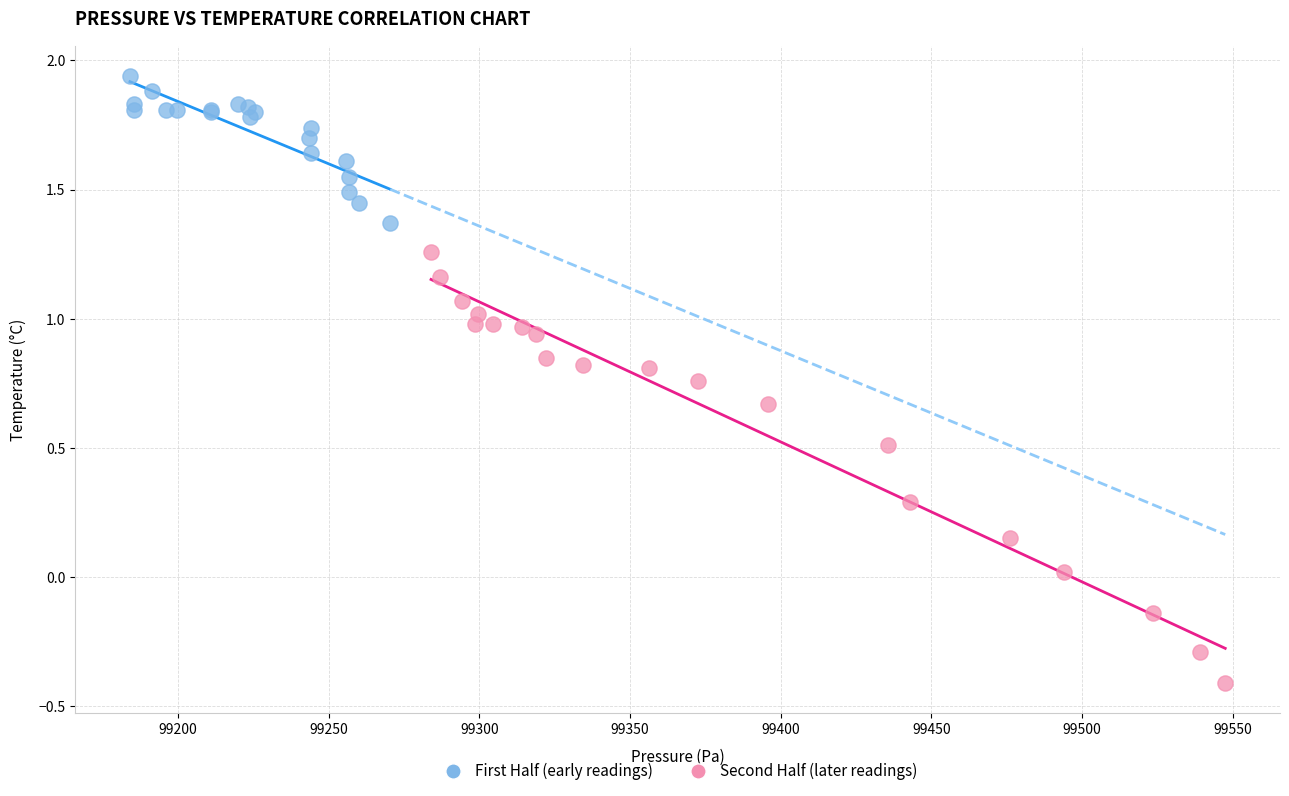

Which series reaches the maximum Y coordinate?

First Half (early readings)